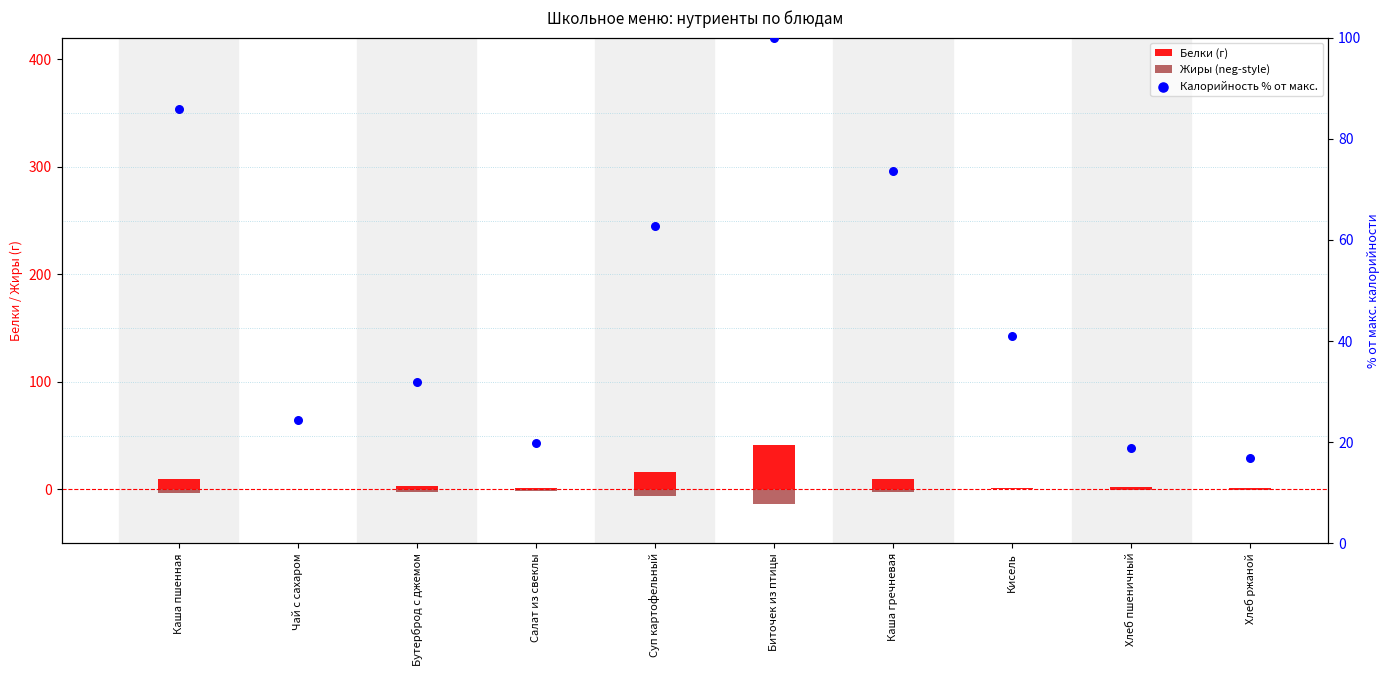

At how many categories does at least one series exceed 1?

10